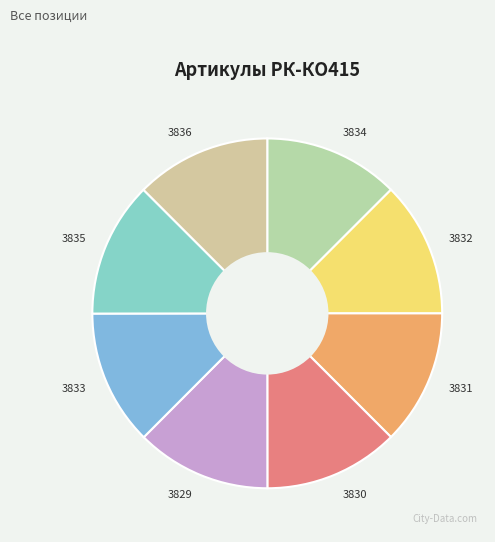

How many segments does this pie chart have?

8